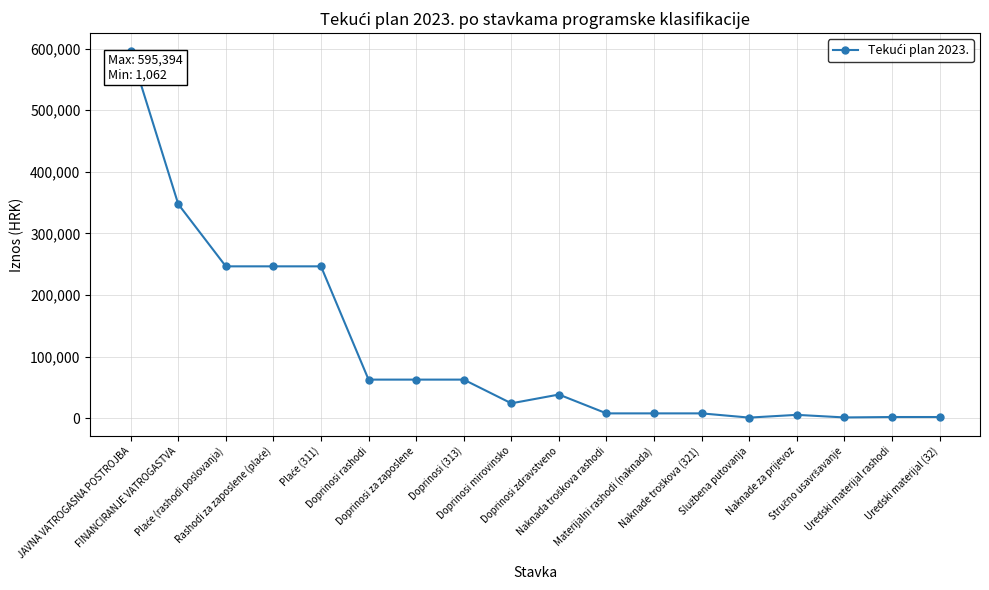

What is the sum of all values?

1969285